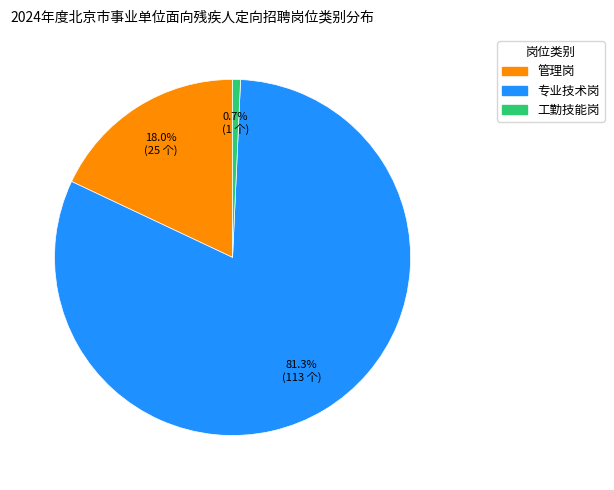

How many slices are in this pie chart?

3